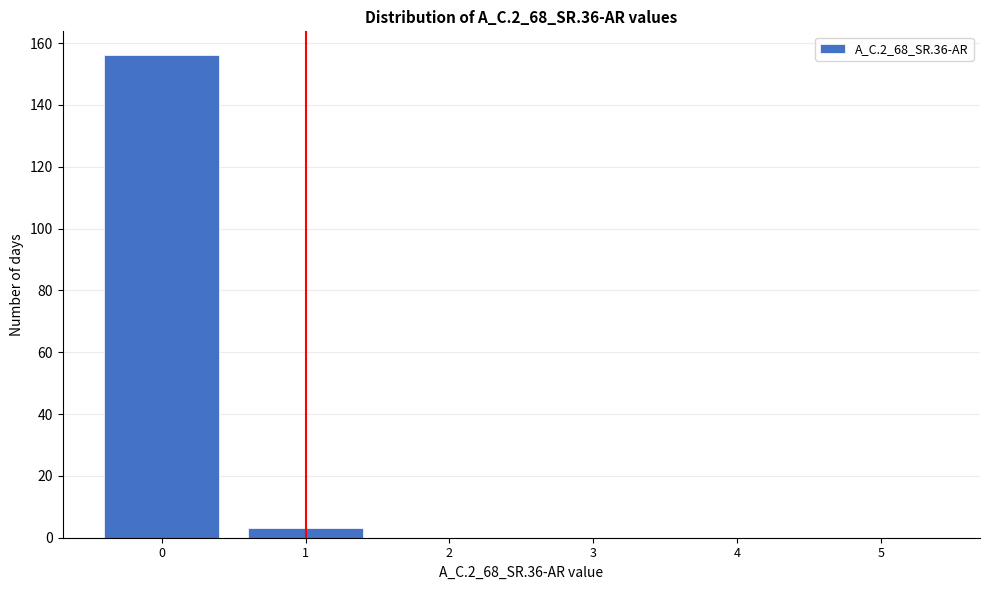

Reading left to right, list every bar in this chart as the range it spans on the x-axis followed by its height. The values are not printed on the chart, so give them approximately, as read against the axis.

-0.5 to 0.5: 156
0.5 to 1.5: 4
1.5 to 2.5: 0
2.5 to 3.5: 0
3.5 to 4.5: 0
4.5 to 5.5: 0